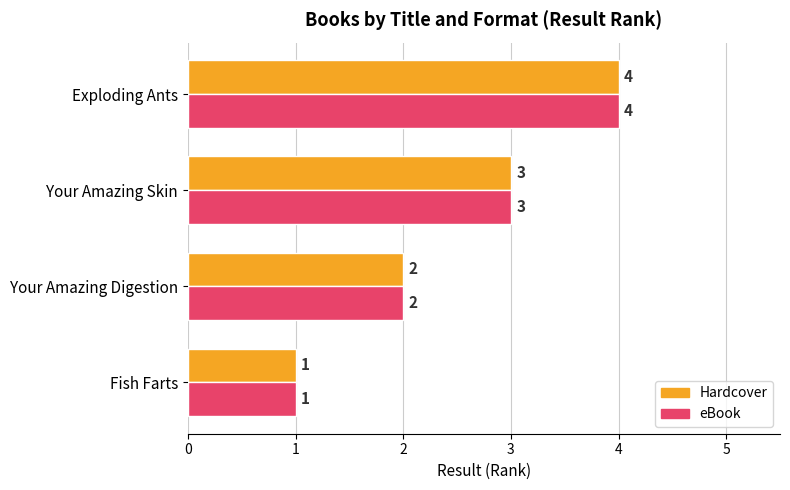

How many series are shown in this chart?

2